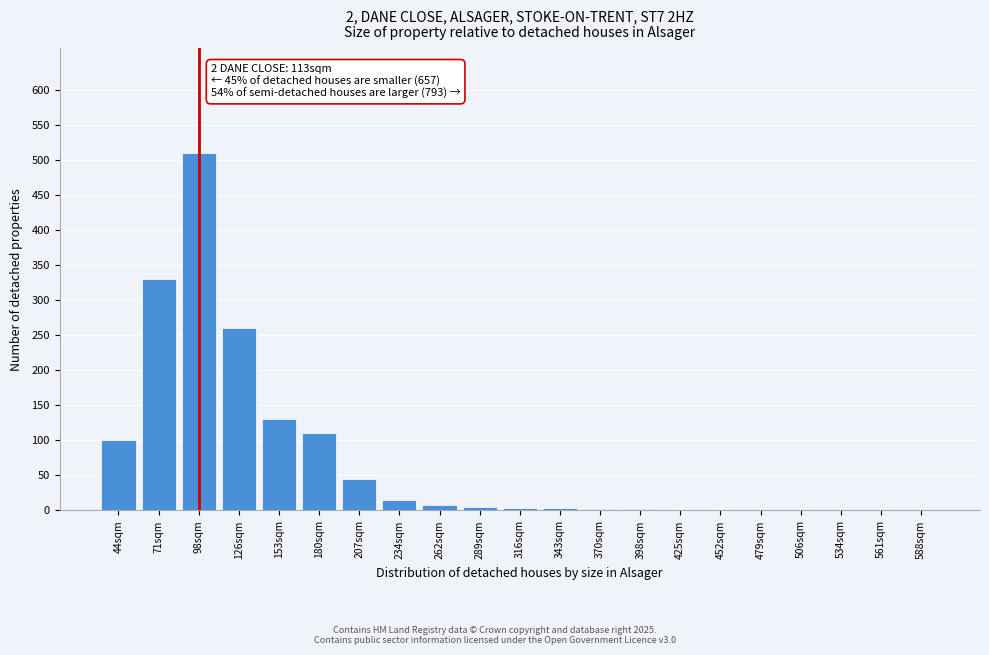

The chart shows a value of 165 at 126sqm. True or false?

False